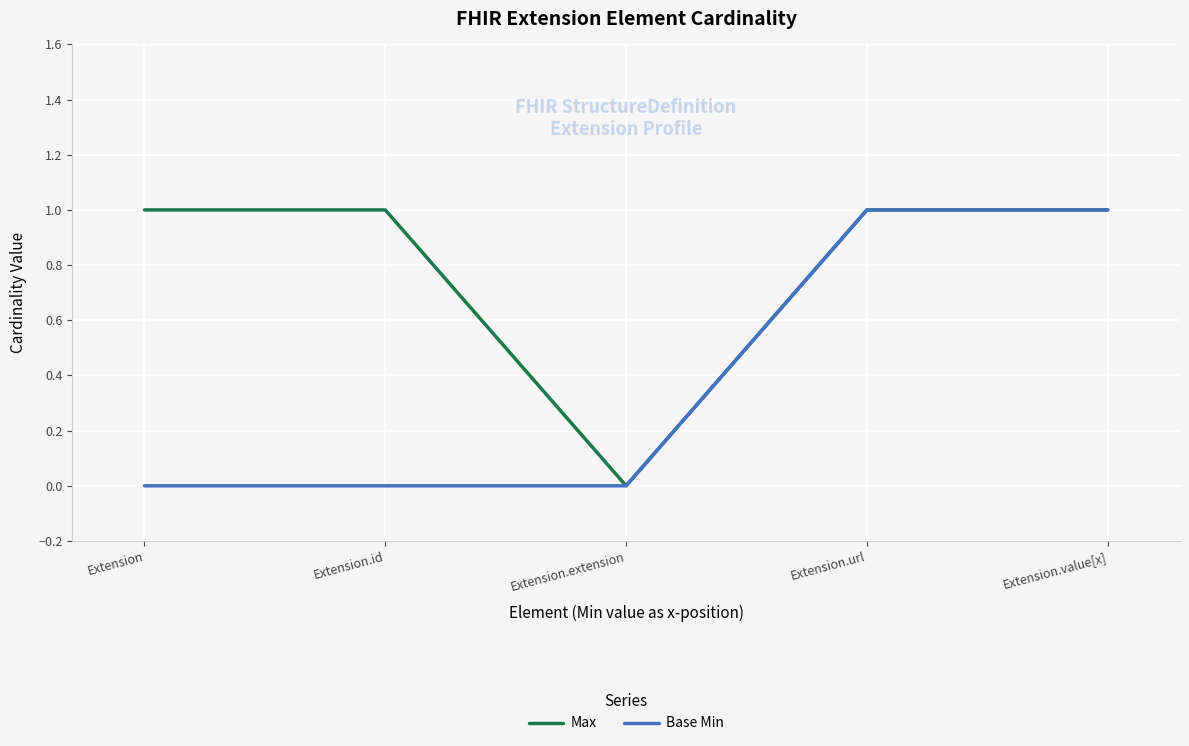

What position from the left is Extension.value[x]?

5